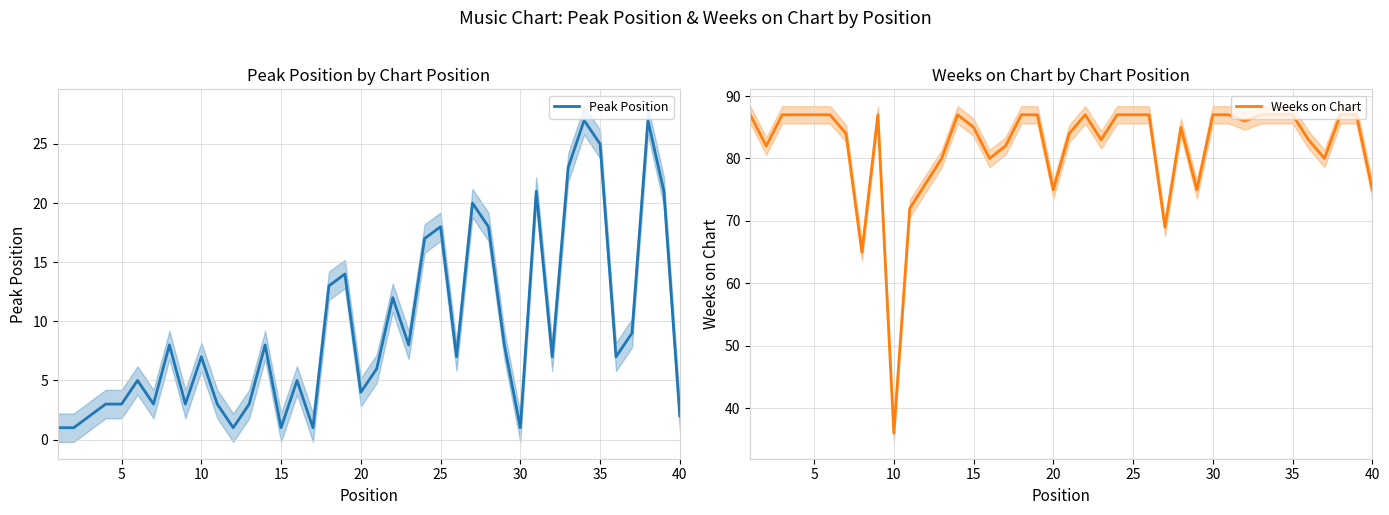

True or false: Weeks on Chart and Peak Position cross at least once.

False